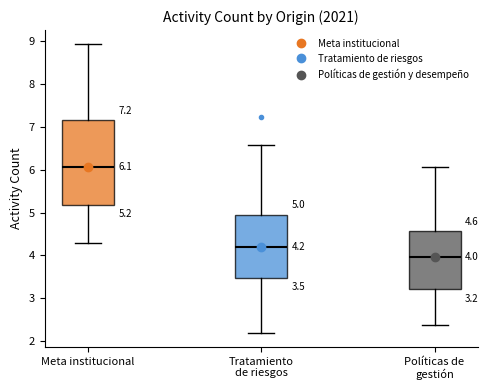

Which box is the tallest, from its lower edge to its upper edge?

Meta institucional